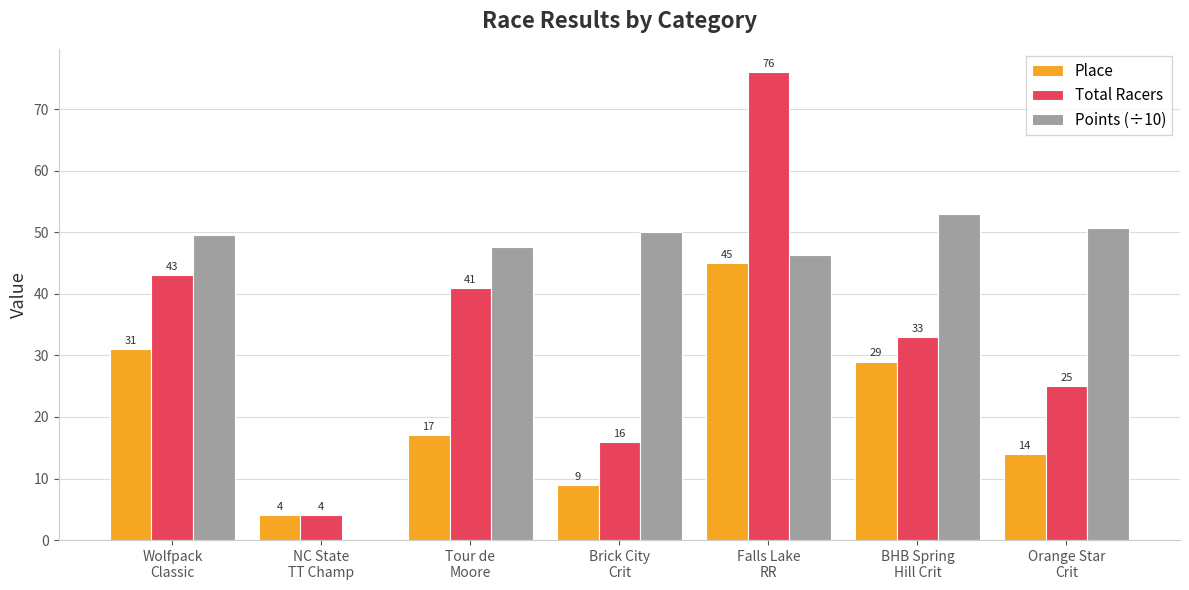

How many series are shown in this chart?

3